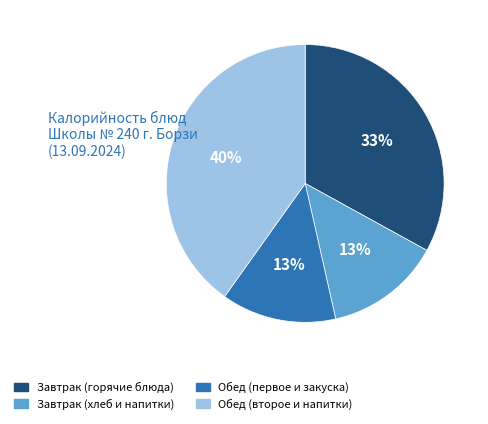

To the nearest percent, what percentage of the pie is Завтрак (горячие блюда)?

33%